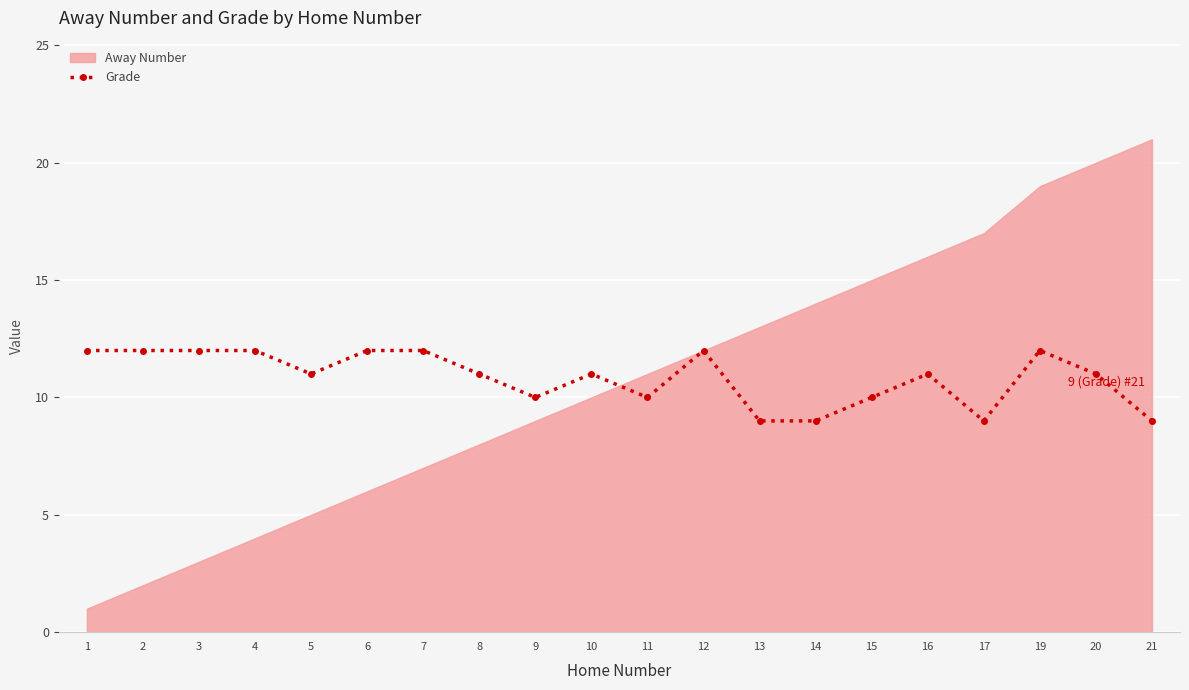

What is the average value?

11